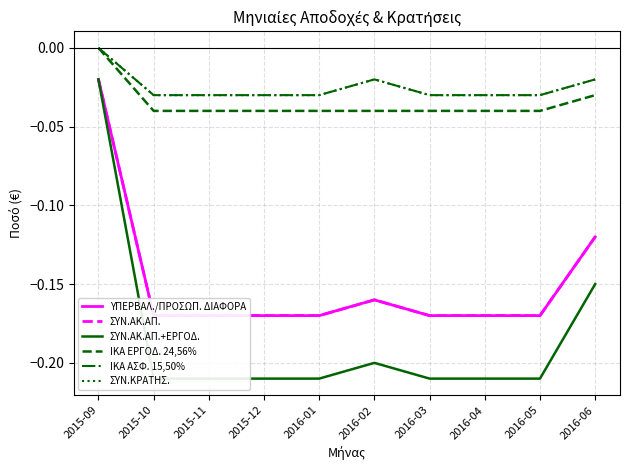

What is the value of the ΣΥΝ.ΑΚ.ΑΠ. point at the 3rd from the left?

-0.2